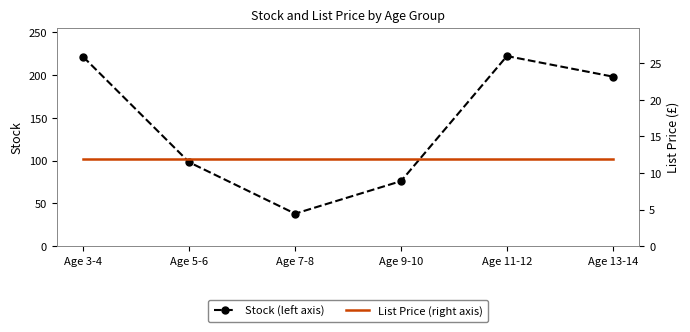

Reading right to left, extract all data points from this chart.

Stock (left axis): Age 13-14=198.0	Age 11-12=222.0	Age 9-10=76.0	Age 7-8=38.0	Age 5-6=98.0	Age 3-4=221.0
List Price (right axis): Age 13-14=11.9	Age 11-12=11.9	Age 9-10=11.9	Age 7-8=11.9	Age 5-6=11.9	Age 3-4=11.9